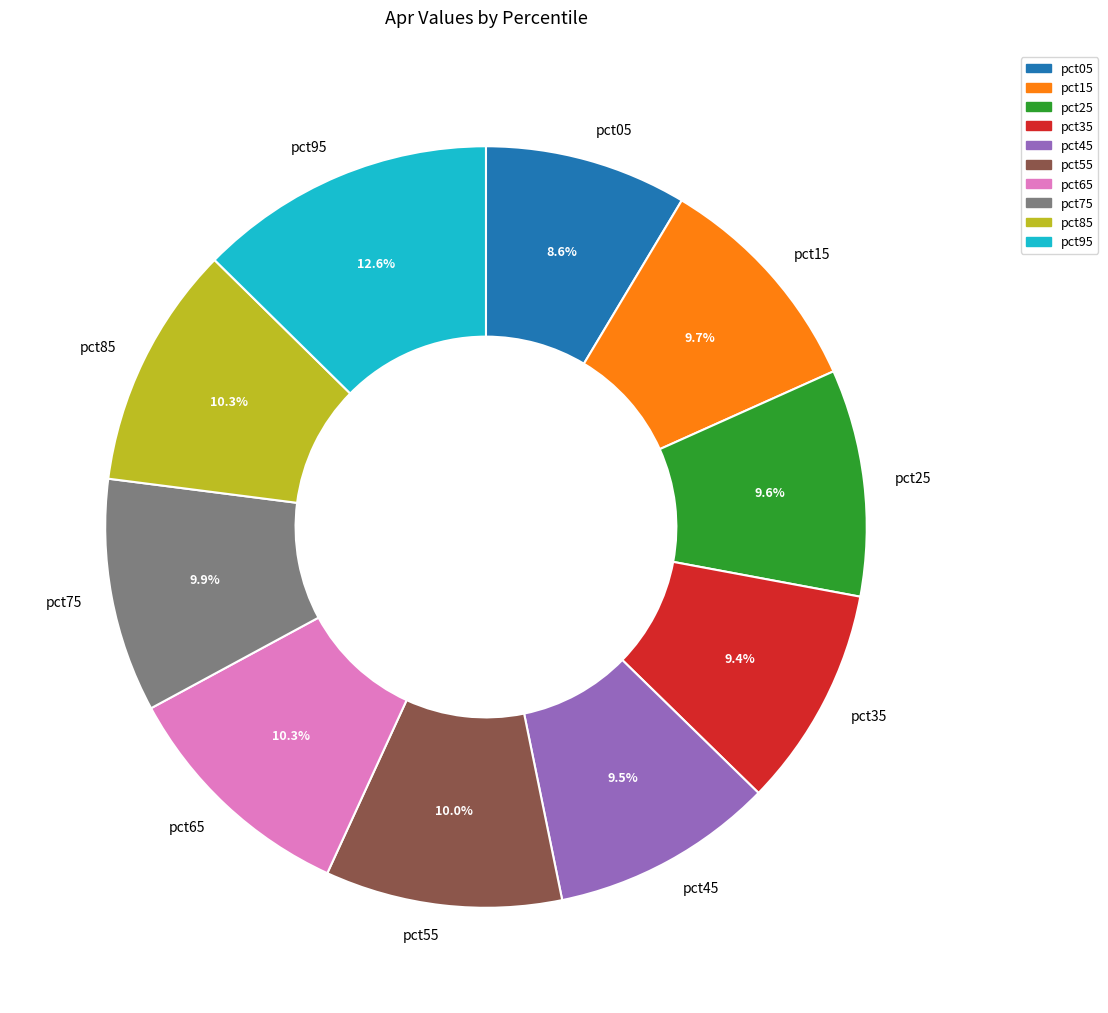

What percentage do pct95 and pct65 together represent?

22.9%